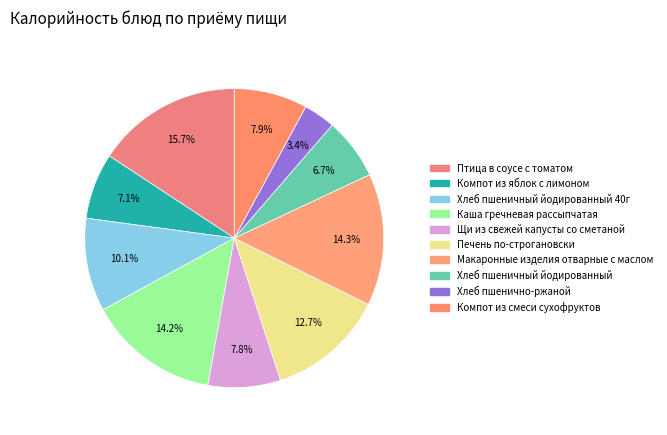

Does Каша гречневая рассыпчатая represent more than half of the total?

No